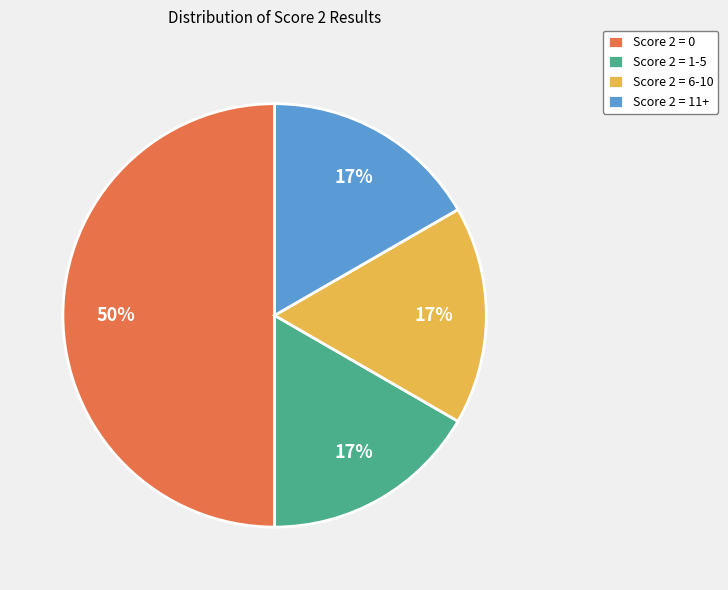

To the nearest percent, what is the average slice percentage?

25%